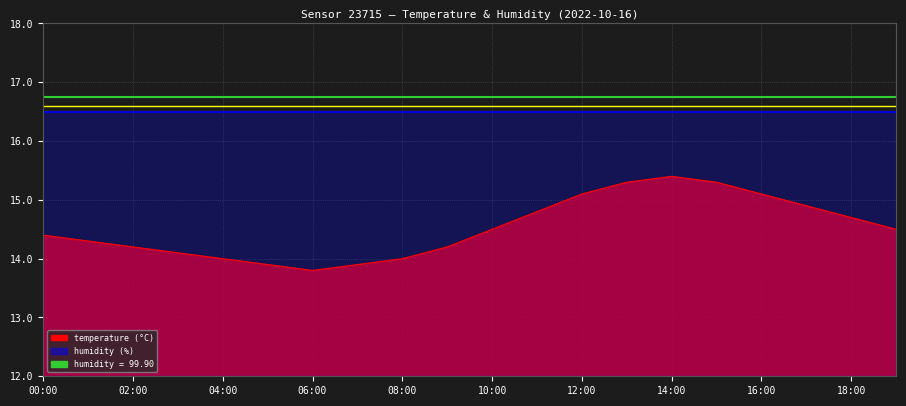

List the labels in order of value, smallest first.

06:00, 05:00, 07:00, 04:00, 08:00, 03:00, 02:00, 09:00, 01:00, 00:00, 10:00, 19:00, 18:00, 11:00, 17:00, 12:00, 16:00, 13:00, 15:00, 14:00